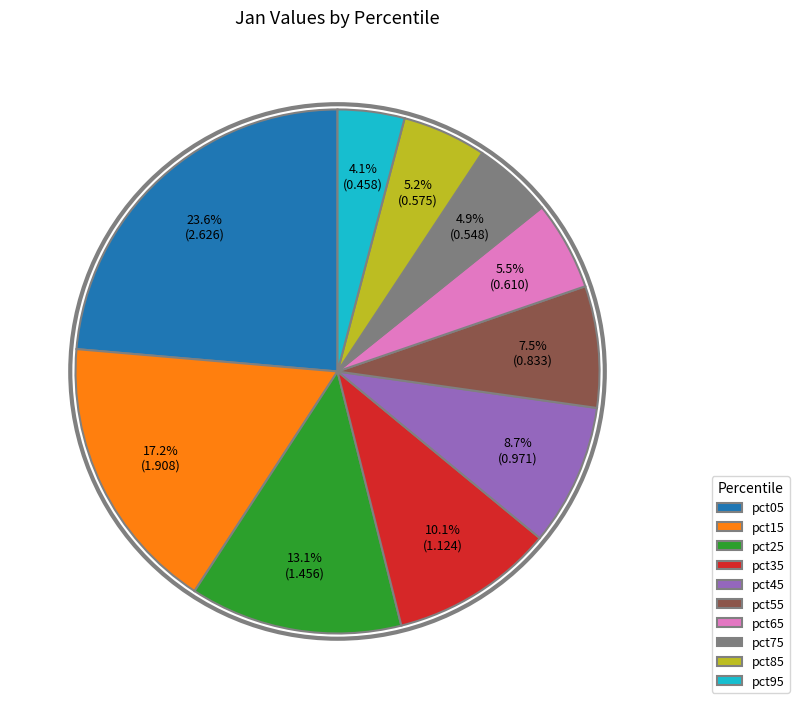

Which slice is the smallest?

pct95